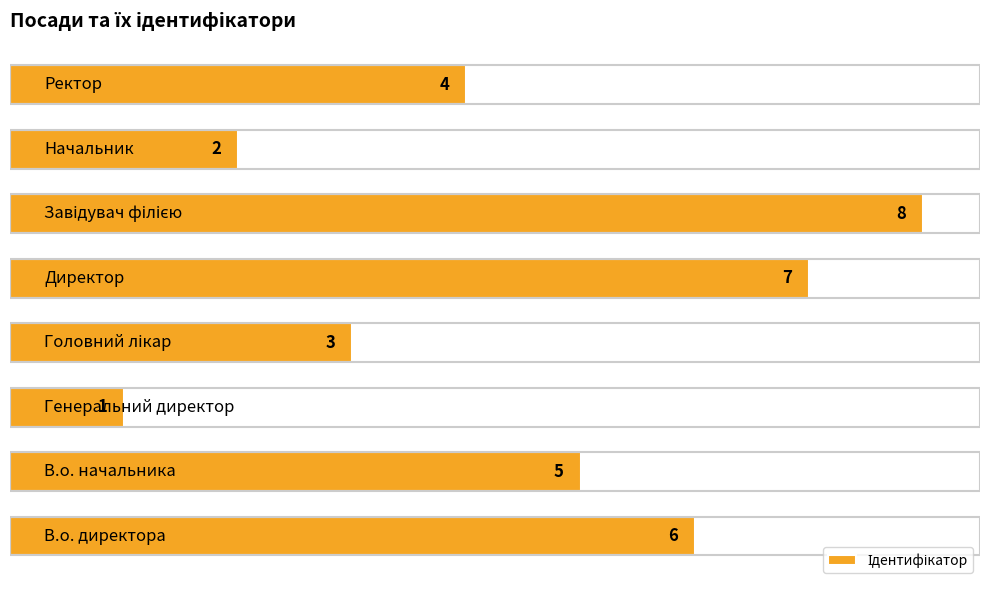

What is the difference between the maximum and second lowest values?

6